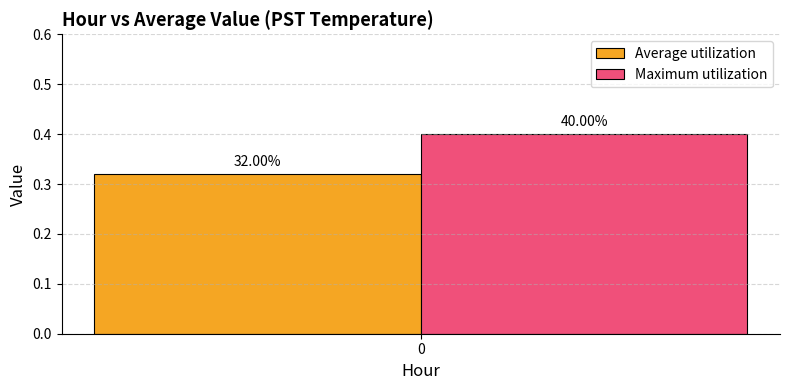

Does the chart contain any negative values?

No